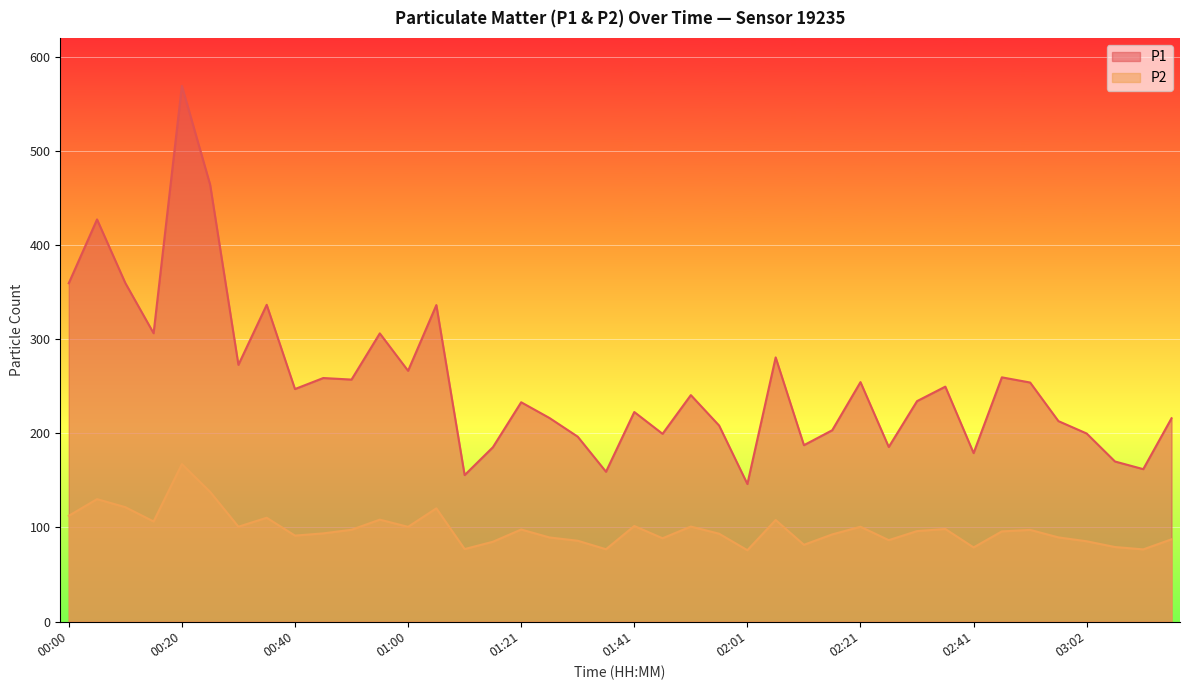

Which series changed the most between 00:50 and 01:00?

P1